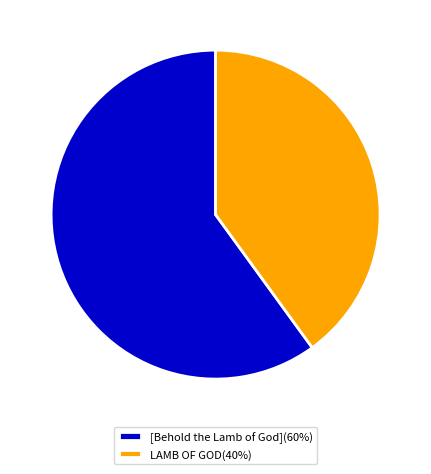

Between [Behold the Lamb of God](60%) and LAMB OF GOD(40%), which is larger?

[Behold the Lamb of God](60%)